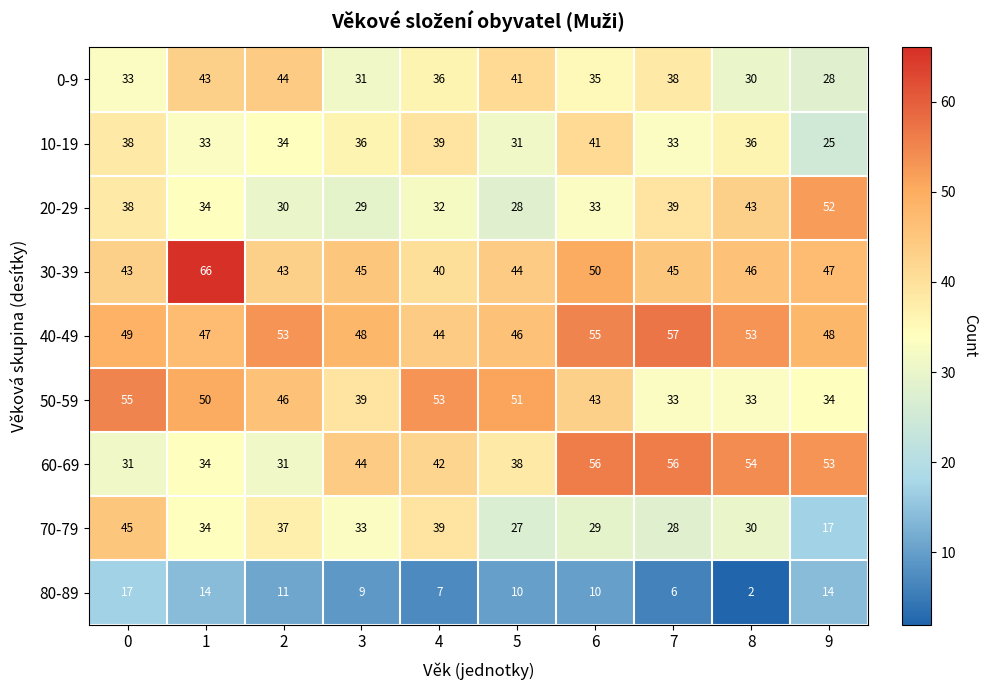

What is the difference between the maximum and second lowest values in the 10-19 series?

10